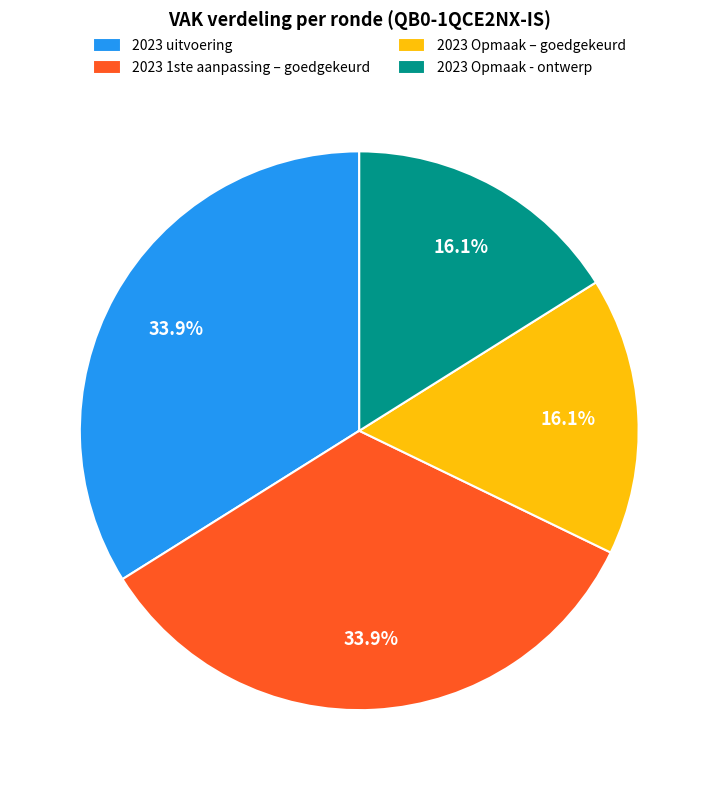

What portion of the pie excludes 2023 1ste aanpassing – goedgekeurd?

66.1%